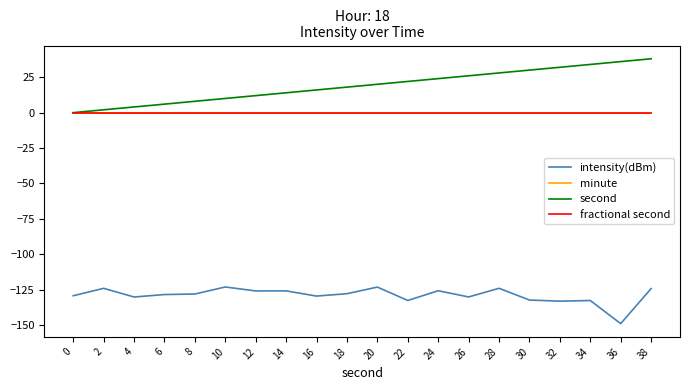

Does the chart have visible grid lines?

No